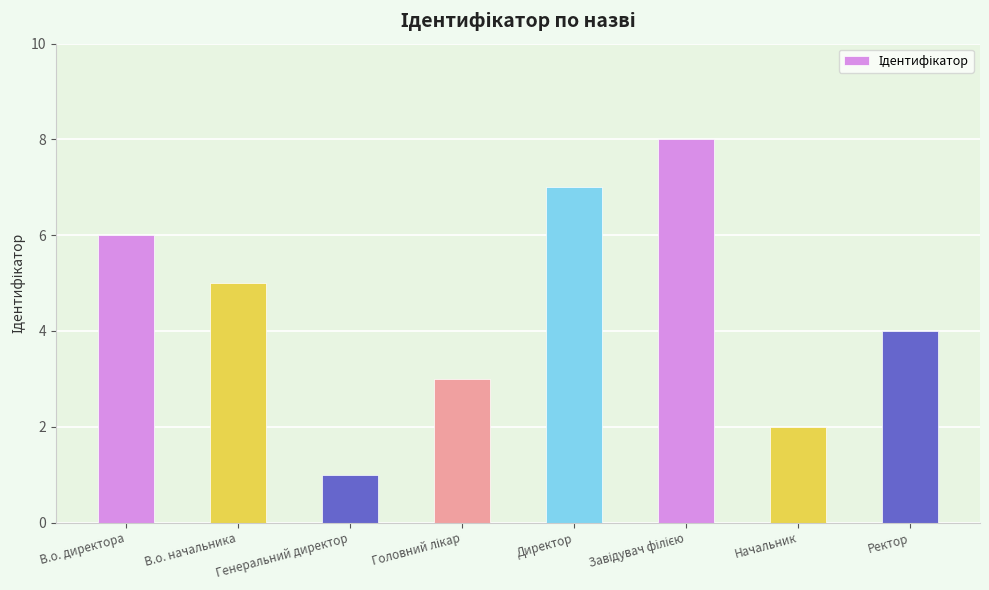

How many bars are there in total?

8